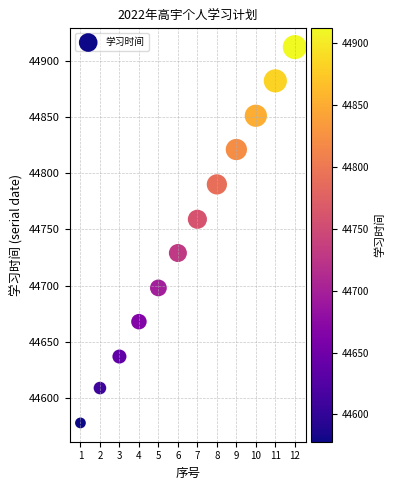

What is the range of X values (max minus min)?

11